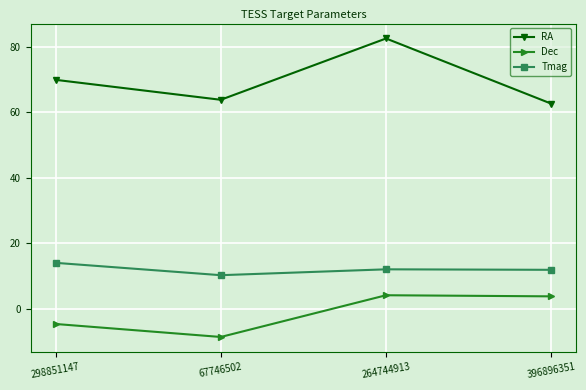

At which label does RA reach its peak?

264744913